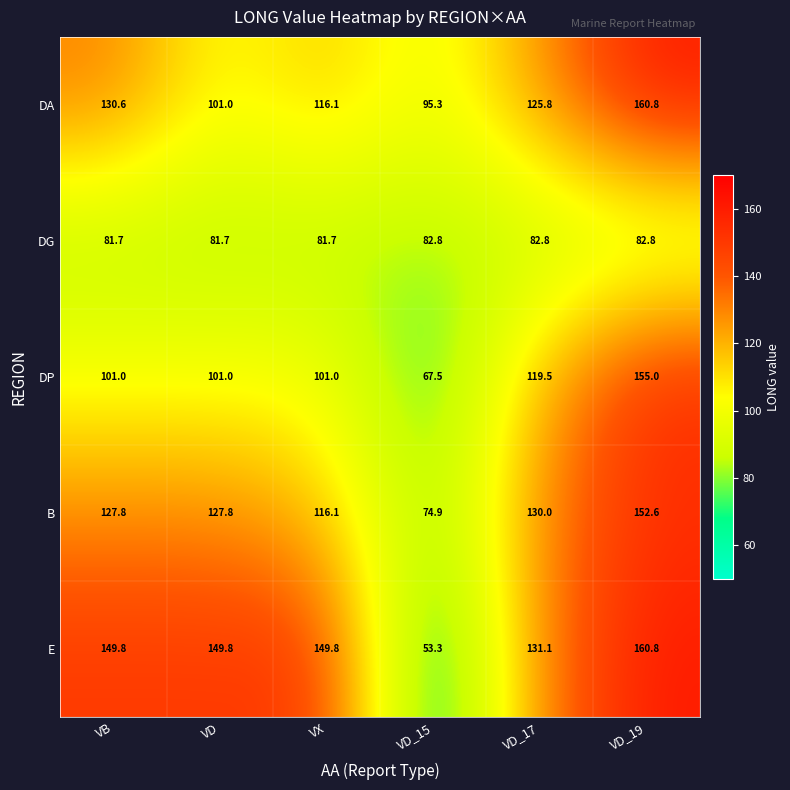

At which category does the chart reach its peak across all series?

VD_19